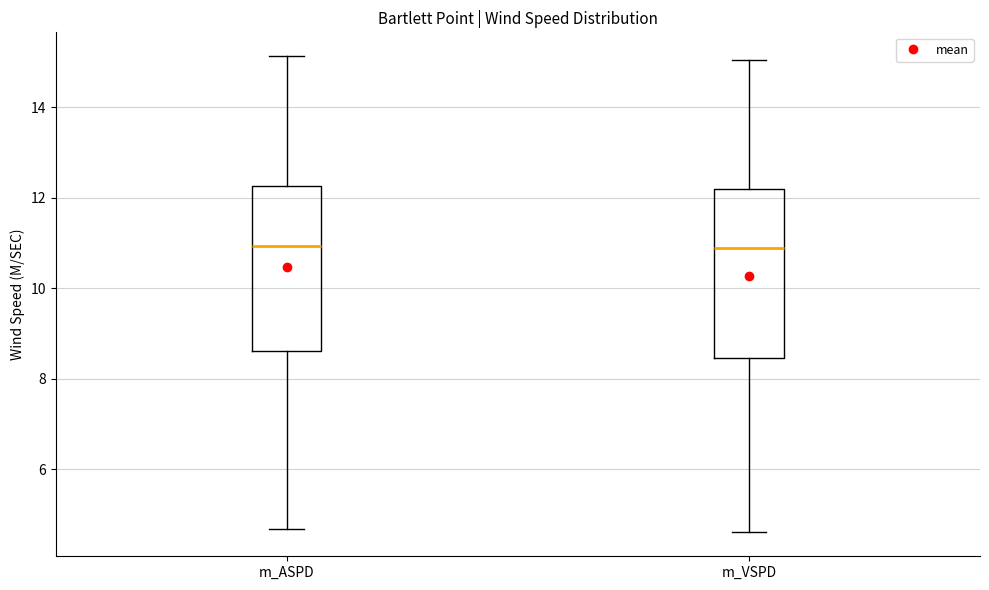

Where does the median line of the box for m_VSPD sit on the y-axis? The values are not printed on the chart, so give them approximately, as read against the axis.

10.8